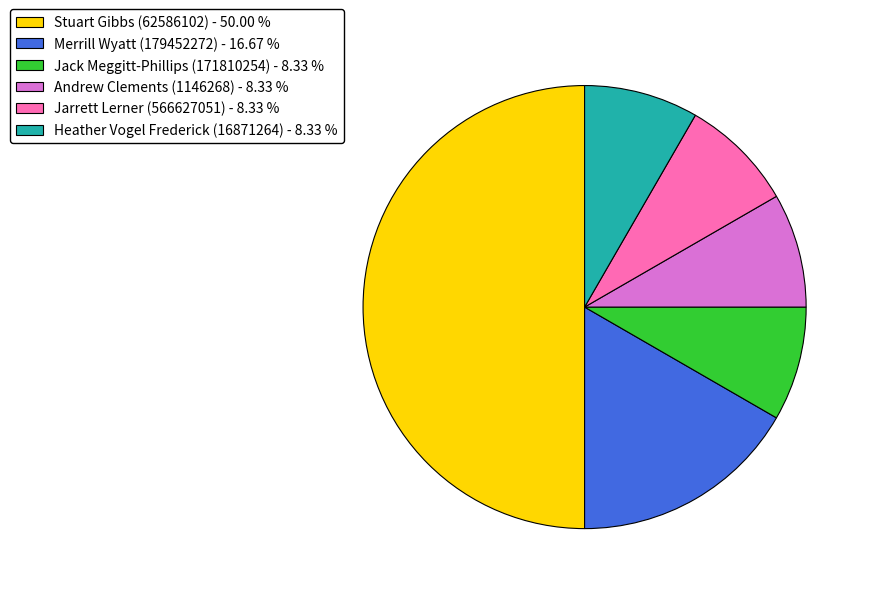

True or false: Merrill Wyatt (179452272) accounts for 26% of the total.

False